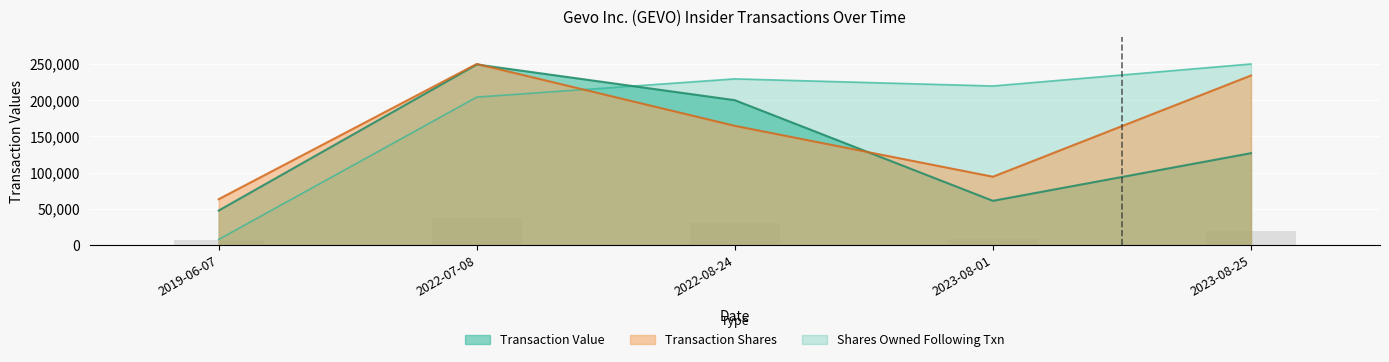

What is the minimum value for transactionShares?

63435.0